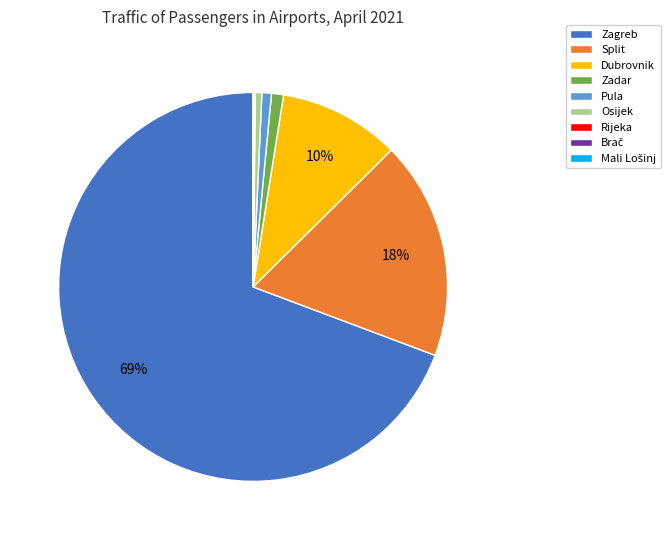

What is the majority slice?

Zagreb